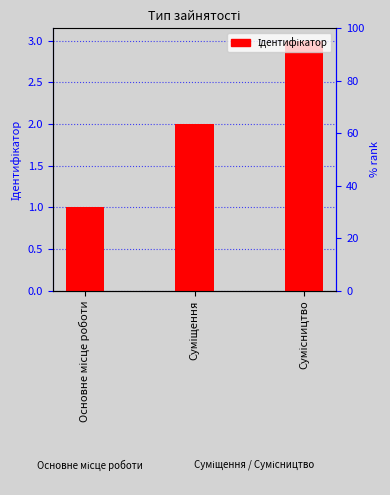

List the labels in order of value, smallest first.

Основне місце роботи, Суміщення, Сумісництво